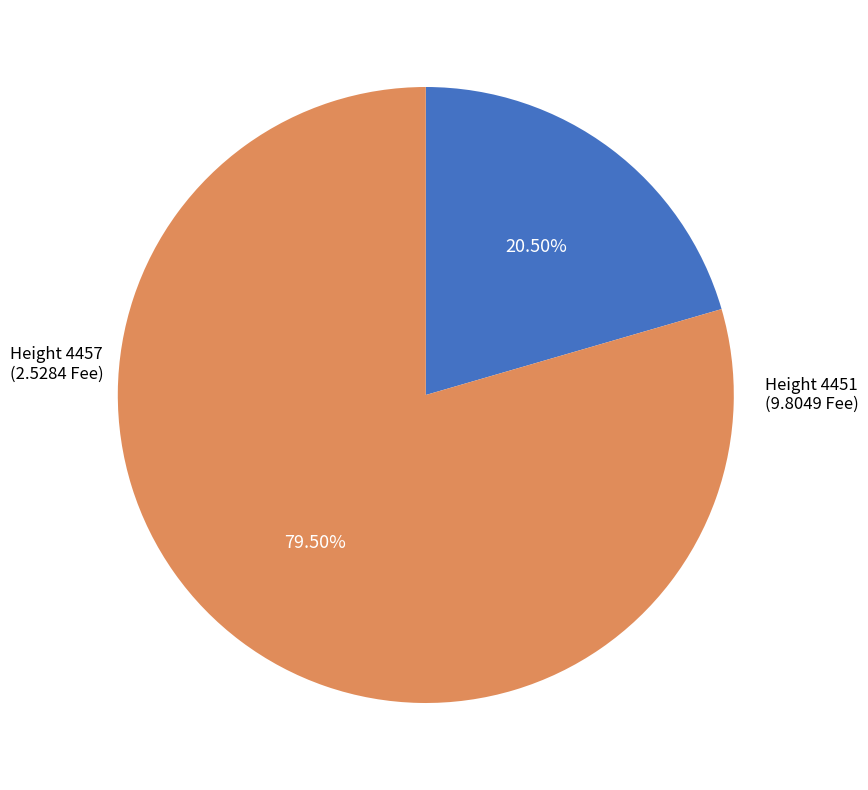

Does any single category account for the majority?

Yes